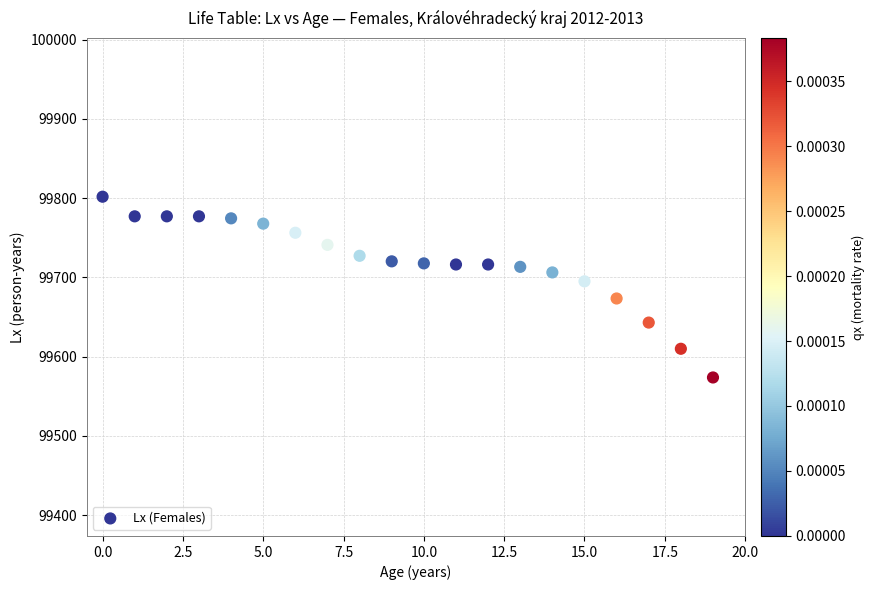

What is the range of Y values (max minus min)?

228.1